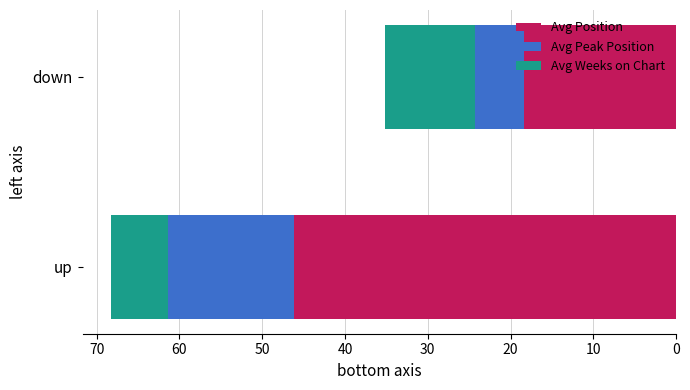

The Avg Position series shows 29.1 at down. True or false?

False